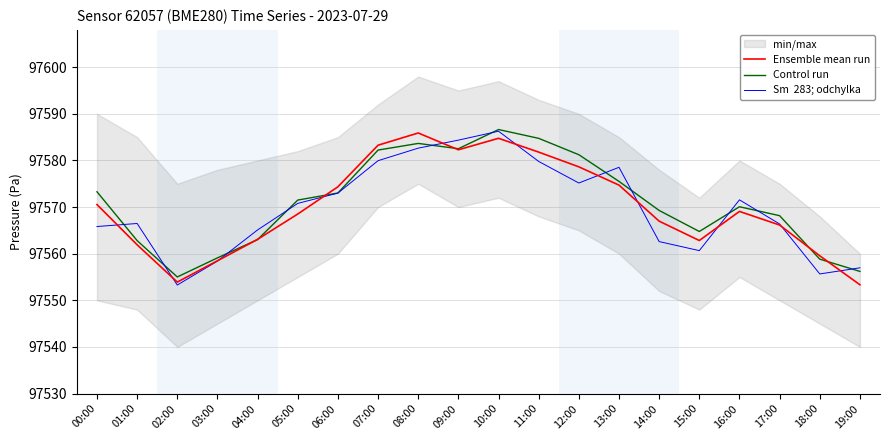

What is the value of the Ensemble mean run point at the 9th from the left?

97585.9